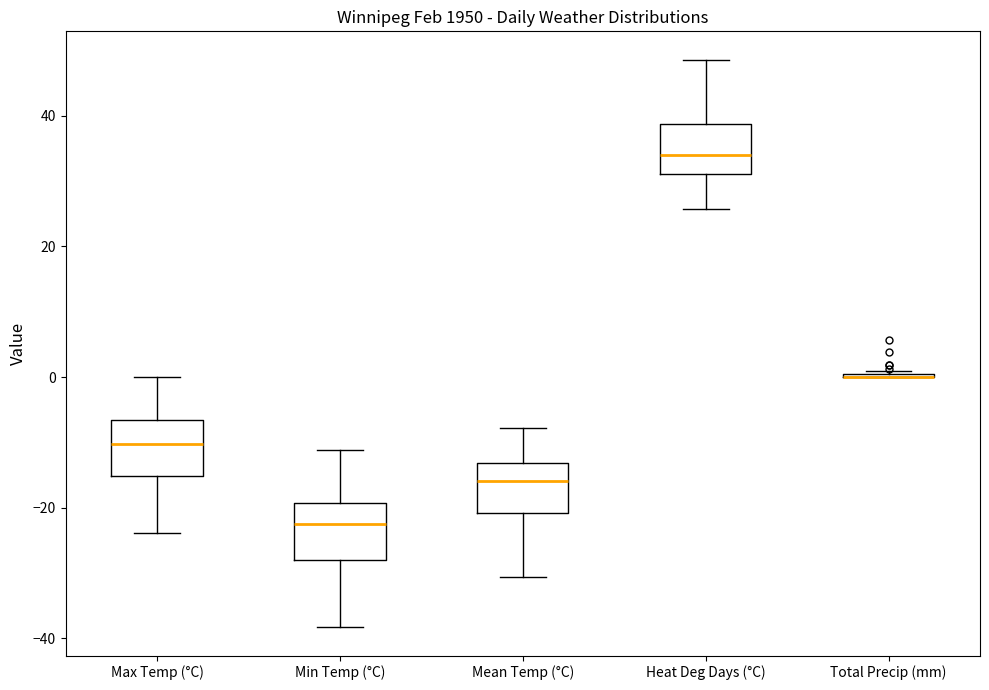

Reading left to right, transcribe this box plot: for each box, give where its median line is, the range the box spans, and where its two whiskers end, as read against the y-axis. The values are not printed on the chart, so give them approximately, as read against the axis.

Max Temp (°C): median -10, box -16 to -6, whiskers -24 to 0
Min Temp (°C): median -22, box -28 to -20, whiskers -38 to -12
Mean Temp (°C): median -16, box -20 to -14, whiskers -30 to -8
Heat Deg Days (°C): median 34, box 32 to 38, whiskers 26 to 48
Total Precip (mm): box collapsed to a line at 0, whiskers 0 to 2